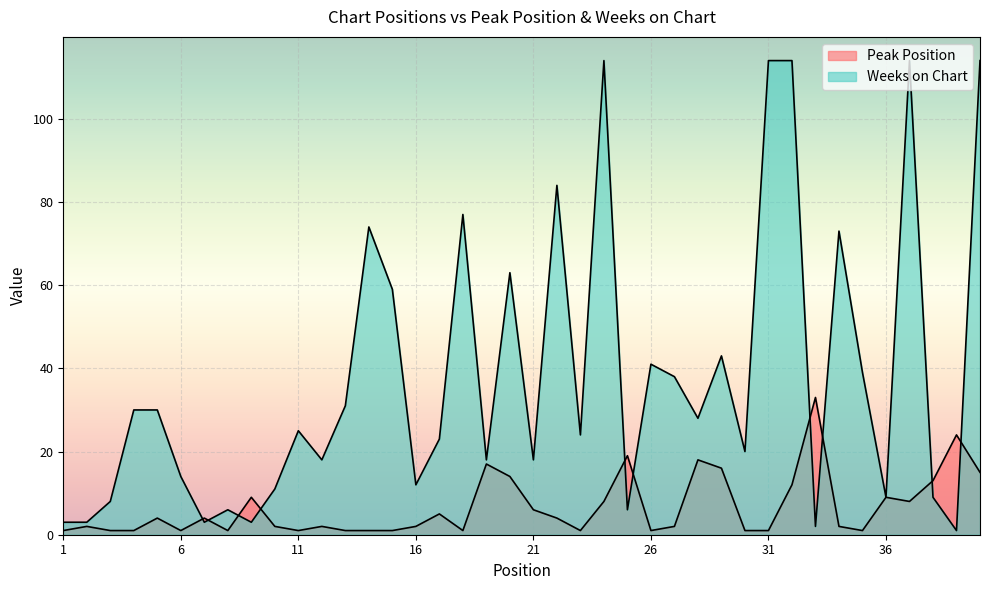

Which label corresponds to the smallest value in the chart?

1